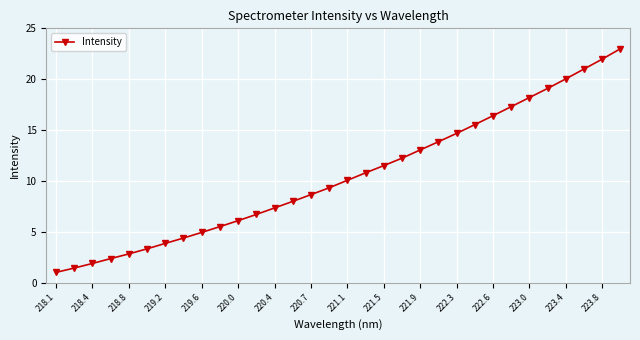

True or false: there are more than 1 points higher than both neighbors.

False